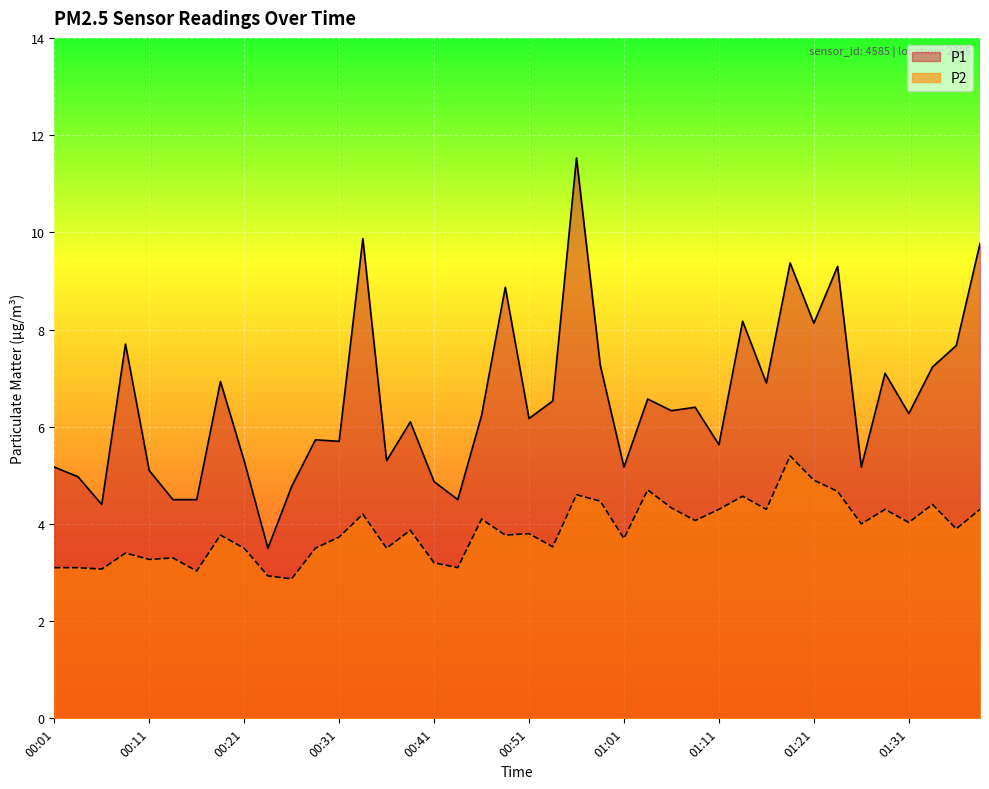

Rank the series at 01:34 from lowest to highest value.

P2, P1